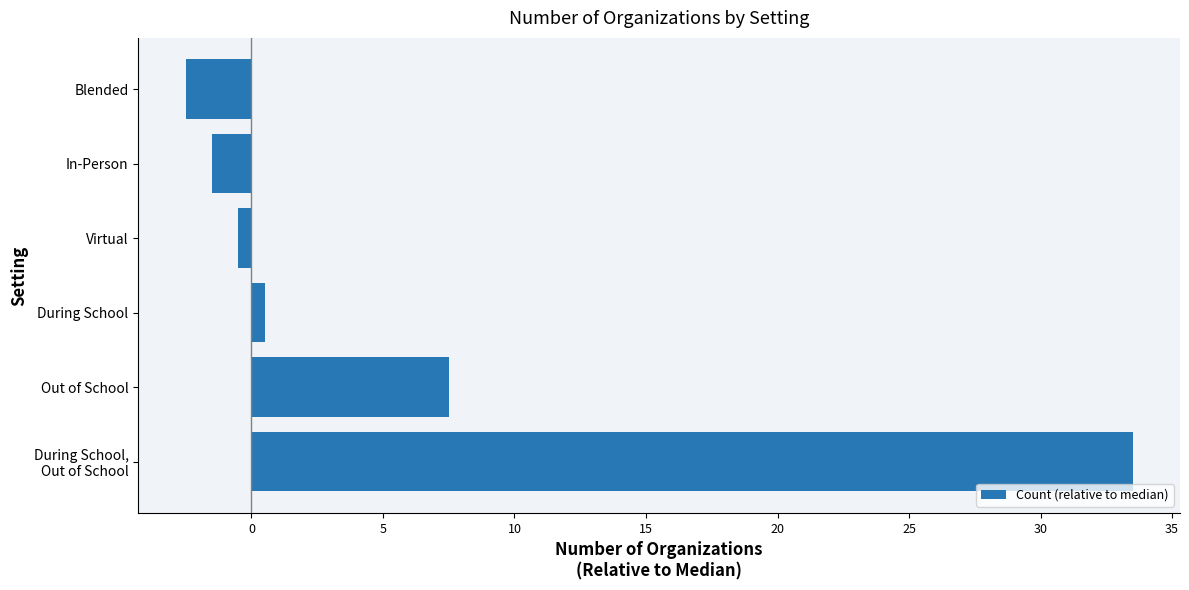

Which category has the highest value across all series?

During School,
Out of School